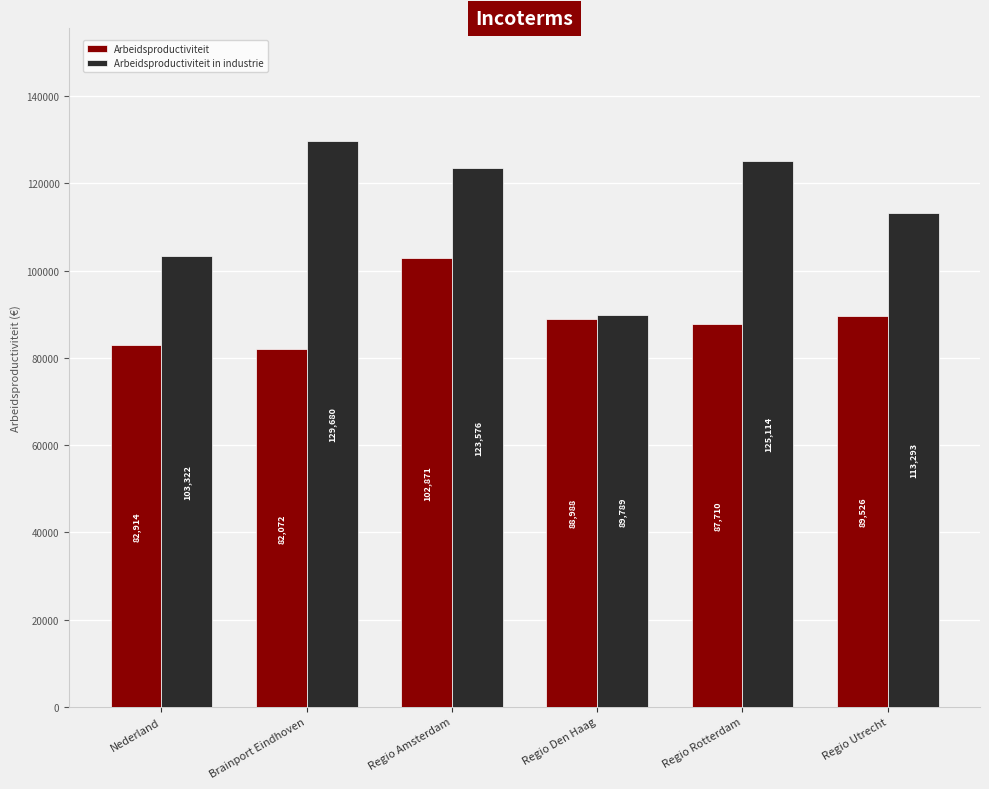

What are all the series names shown in the legend?

Arbeidsproductiviteit, Arbeidsproductiviteit in industrie